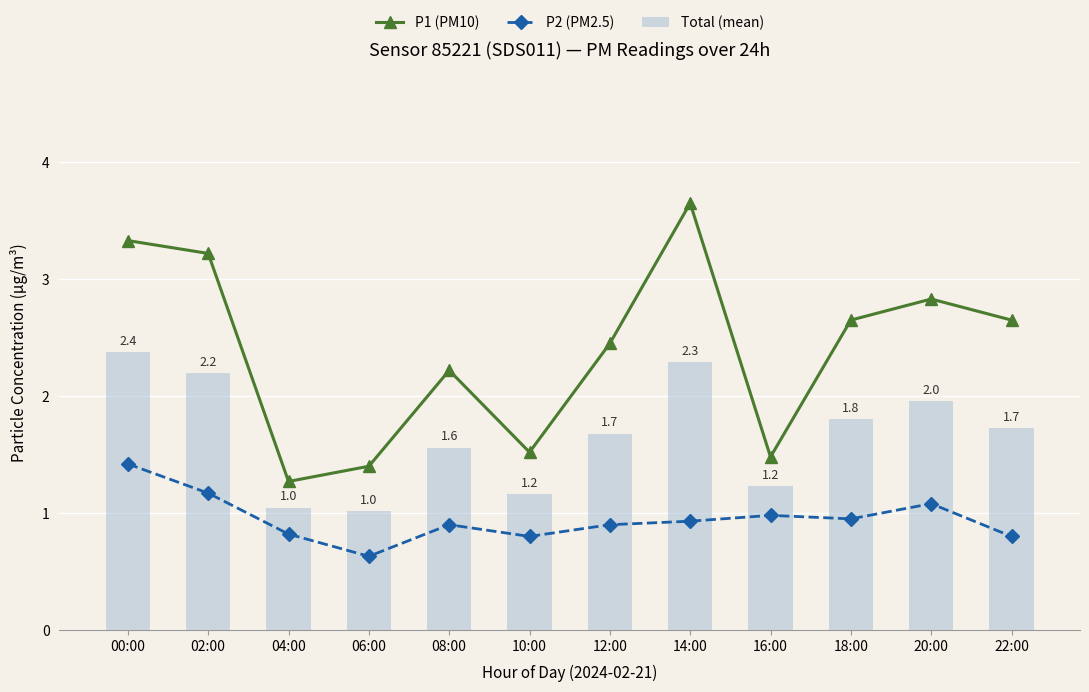

Which series has the largest range (max minus min)?

P1 (PM10)